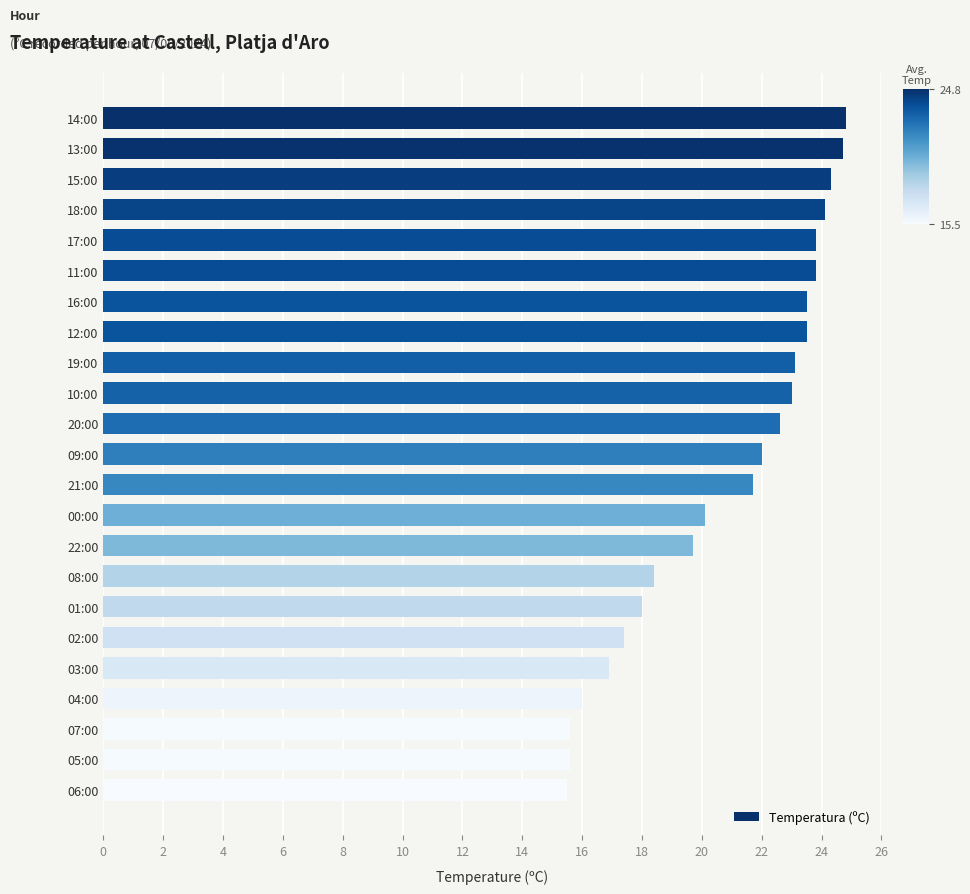

What is the smallest value displayed?

15.5